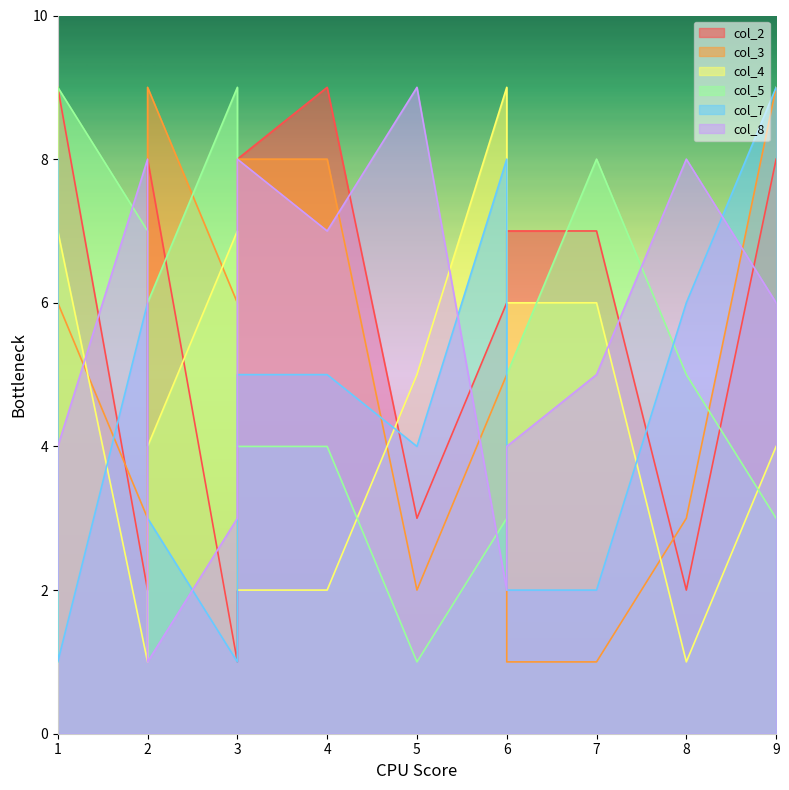

Which series has the largest total across all categories?

col_2